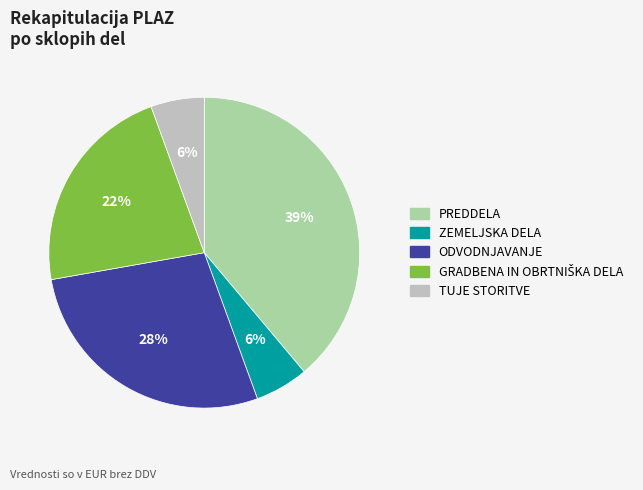

True or false: TUJE STORITVE accounts for 15% of the total.

False